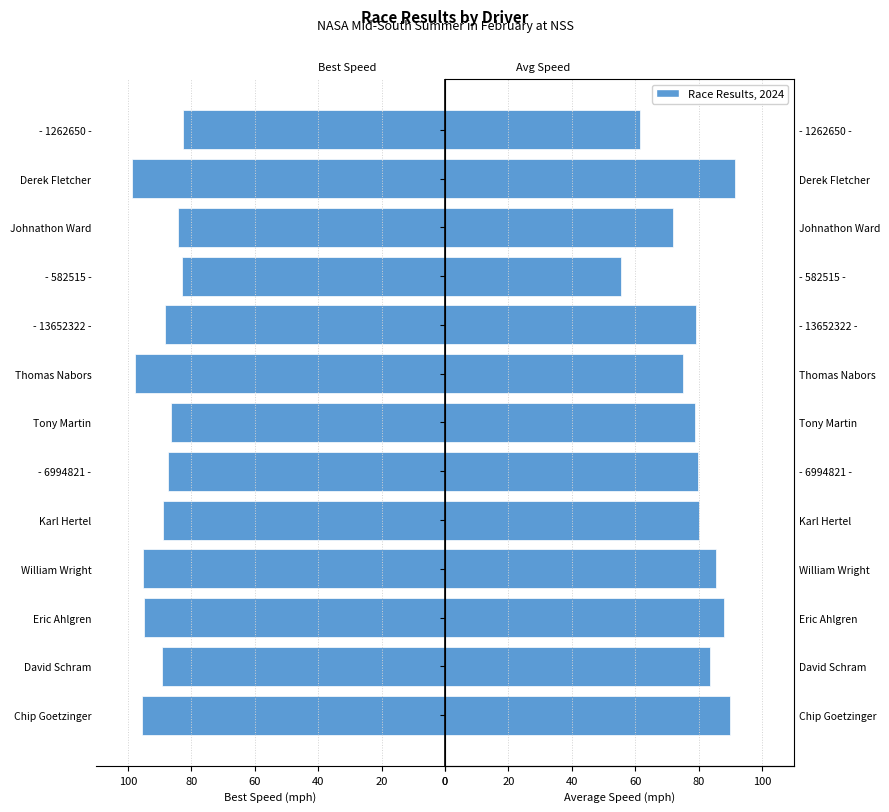

How many data points in Average Speed are above 79?

8